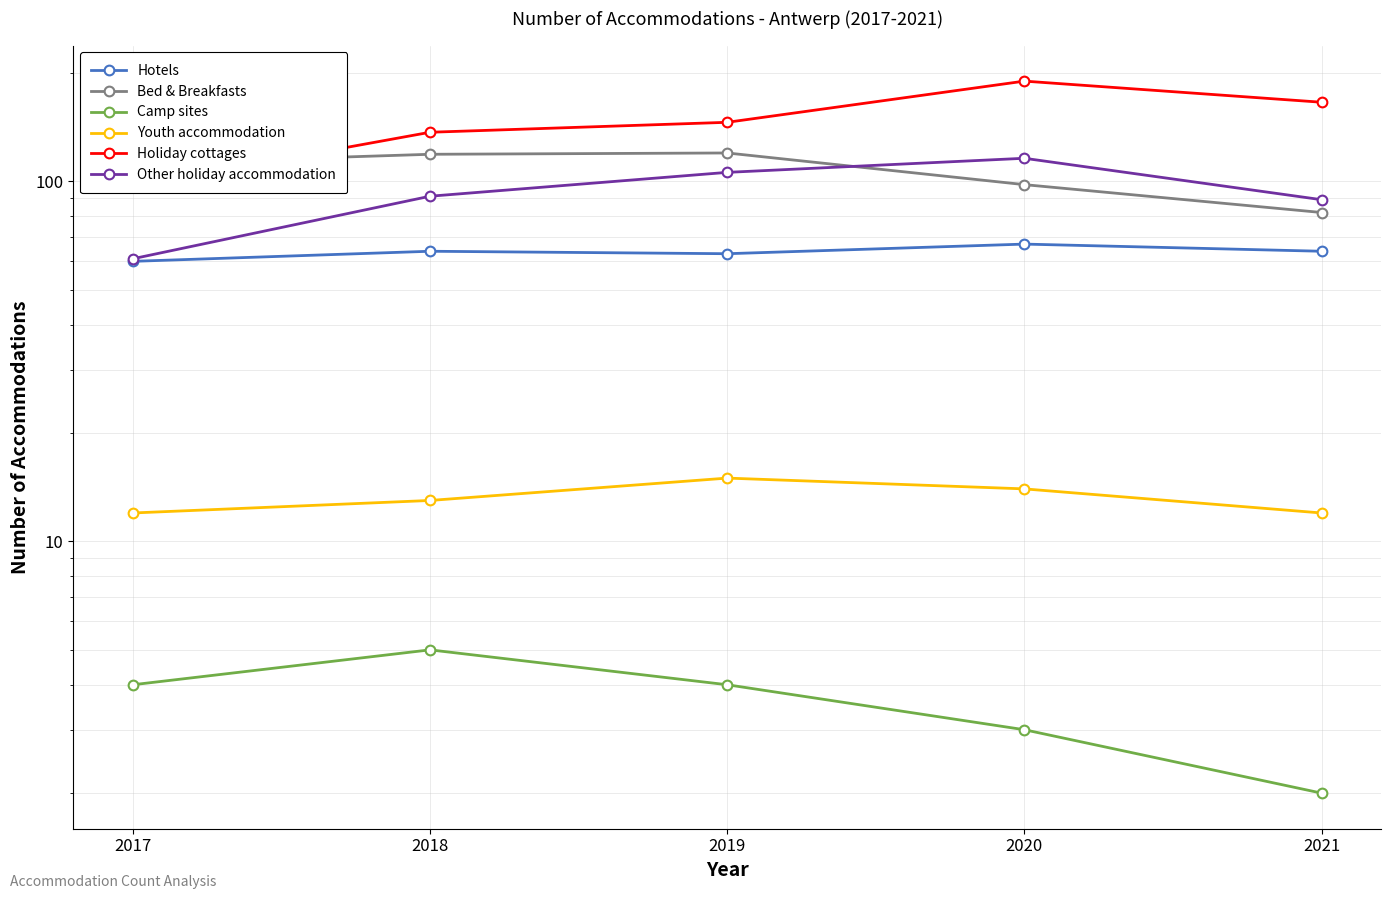

Reading left to right, extract all data points from this chart.

Hotels: 2017=60	2018=64	2019=63	2020=67	2021=64
Bed & Breakfasts: 2017=112	2018=119	2019=120	2020=98	2021=82
Camp sites: 2017=4	2018=5	2019=4	2020=3	2021=2
Youth accommodation: 2017=12	2018=13	2019=15	2020=14	2021=12
Holiday cottages: 2017=97	2018=137	2019=146	2020=190	2021=166
Other holiday accommodation: 2017=61	2018=91	2019=106	2020=116	2021=89